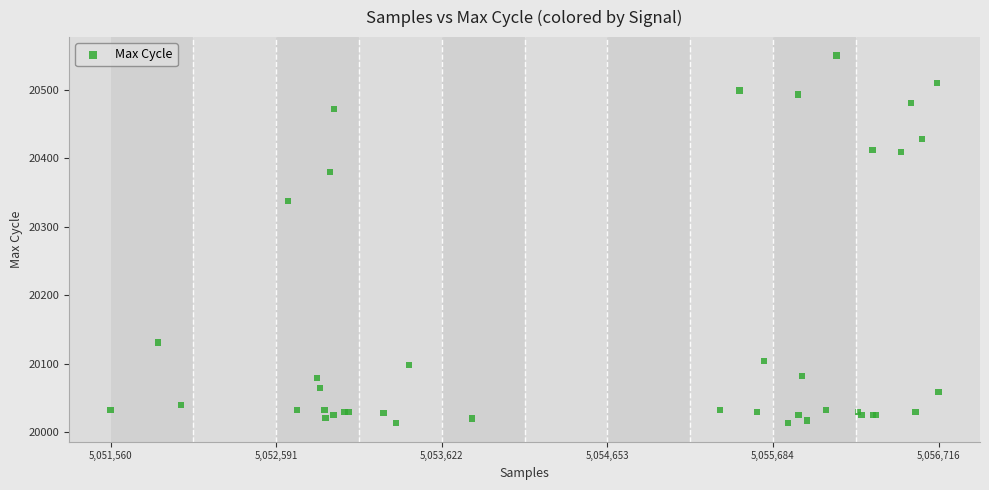

What Y value in the scatter plot is closest to 20281?

20337